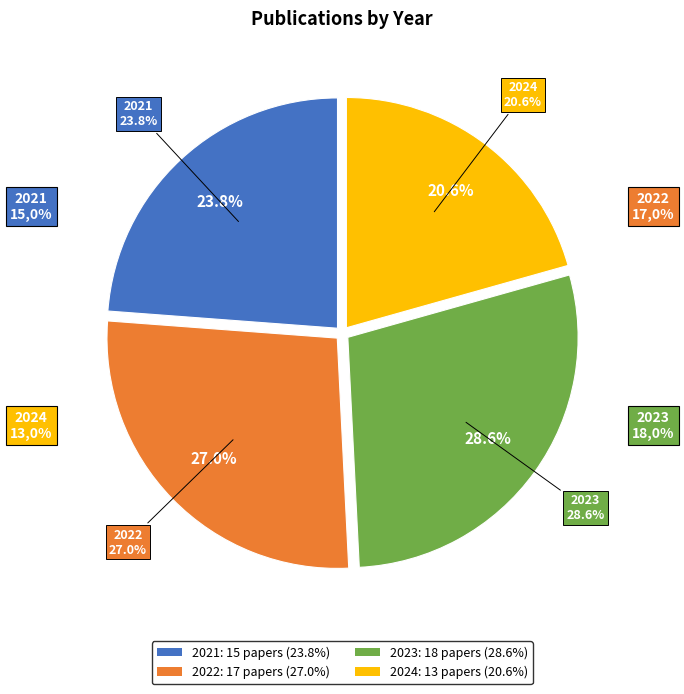

To the nearest percent, what is the average slice percentage?

25%